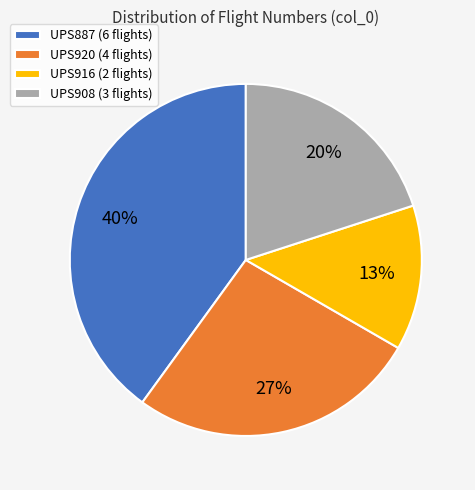

Does UPS916 represent more than half of the total?

No